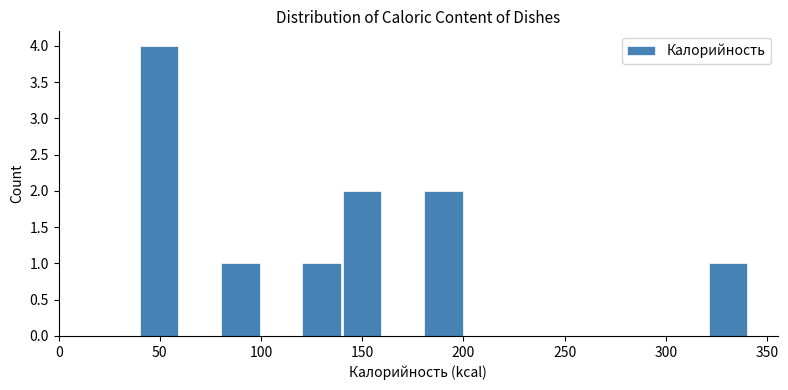

How tall is the bar that spans 80 to 100 on the x-axis? Neither the bar edges nor the heights are printed on the chart, so give them approximately, as read against the axes.

1